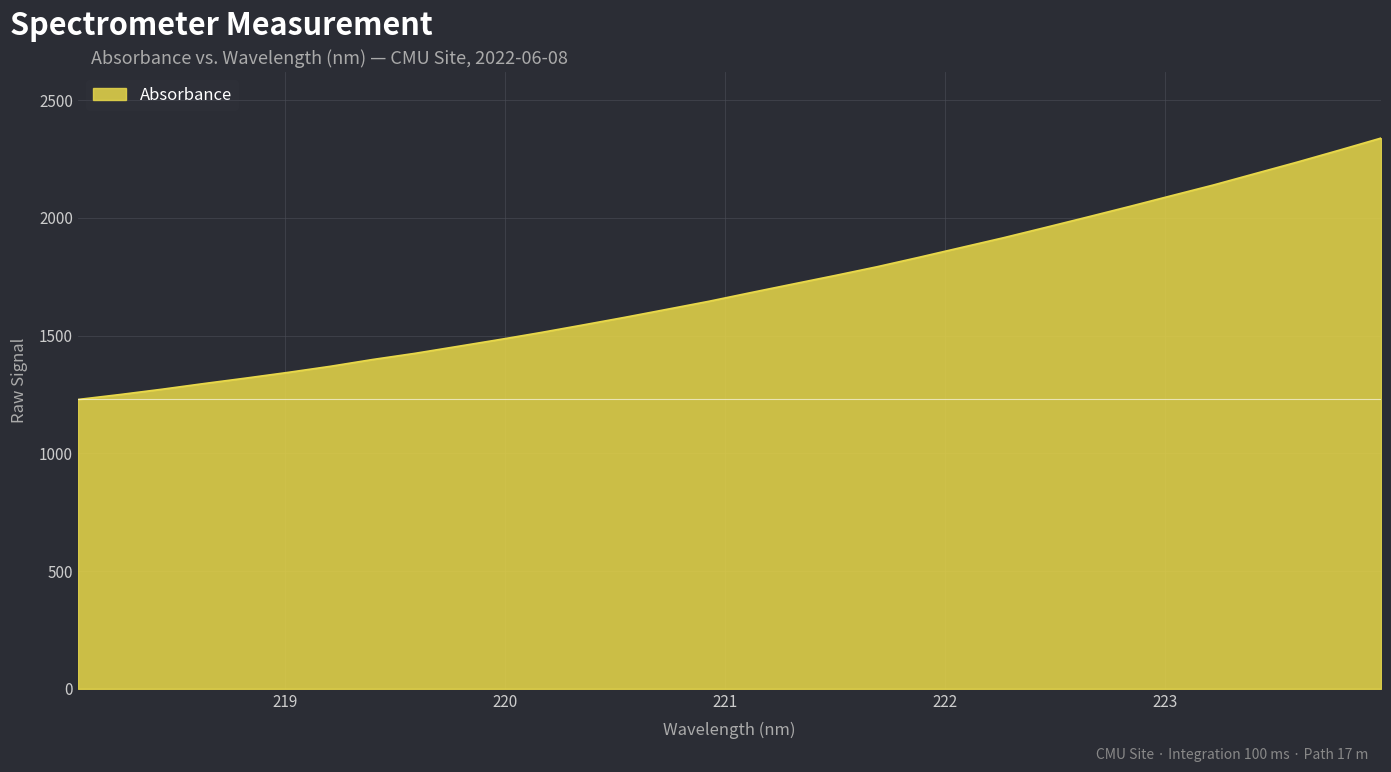

What is the smallest value displayed?

1228.6